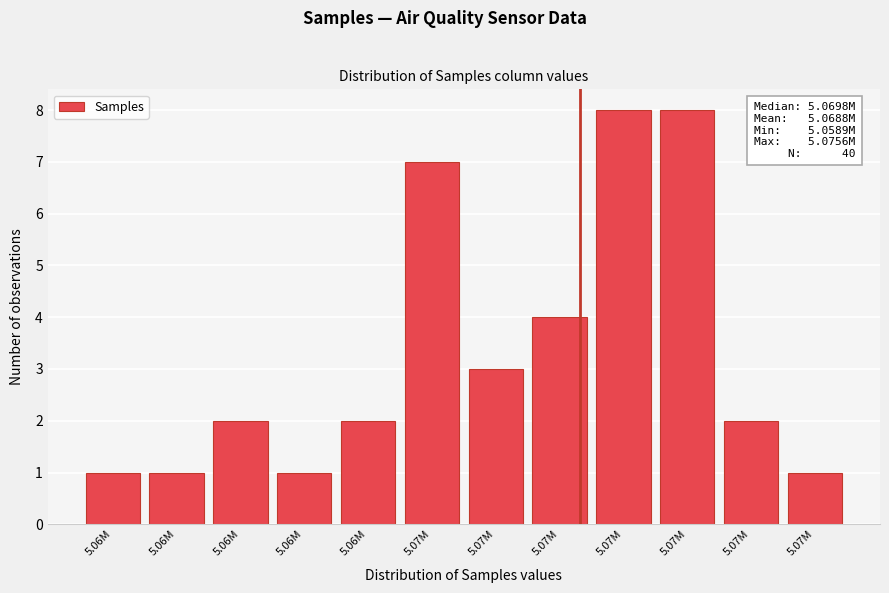

Are the bars horizontal?

No